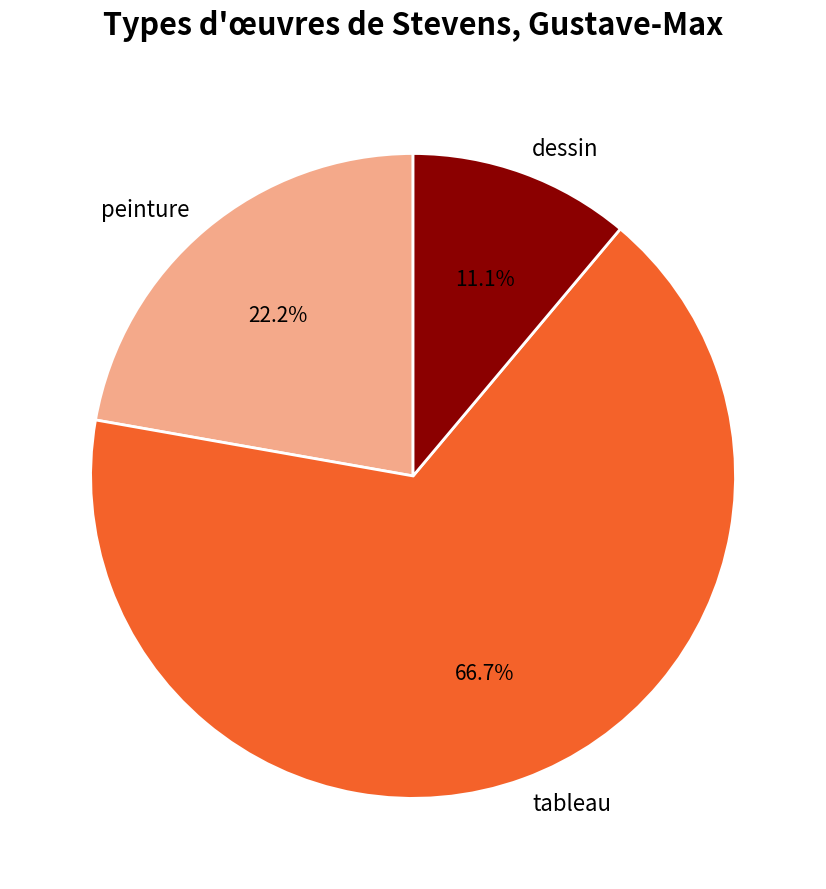

To the nearest percent, what percentage of the pie is tableau?

67%